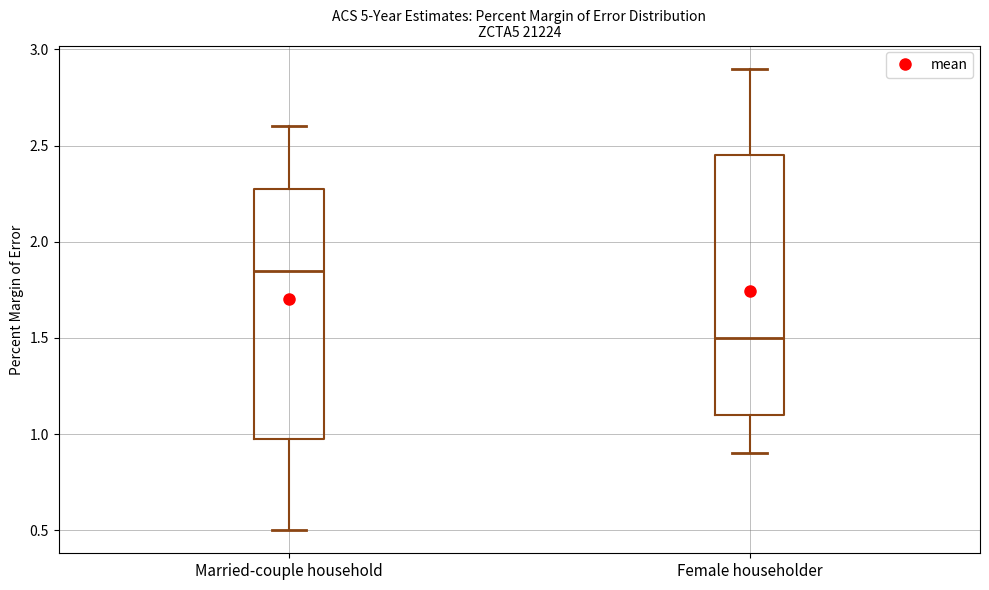

Reading left to right, transcribe this box plot: for each box, give where its median line is, the range the box spans, and where its two whiskers end, as read against the y-axis. The values are not printed on the chart, so give them approximately, as read against the axis.

Married-couple household: median 1.85, box 1.00 to 2.30, whiskers 0.50 to 2.60
Female householder: median 1.50, box 1.10 to 2.45, whiskers 0.90 to 2.90